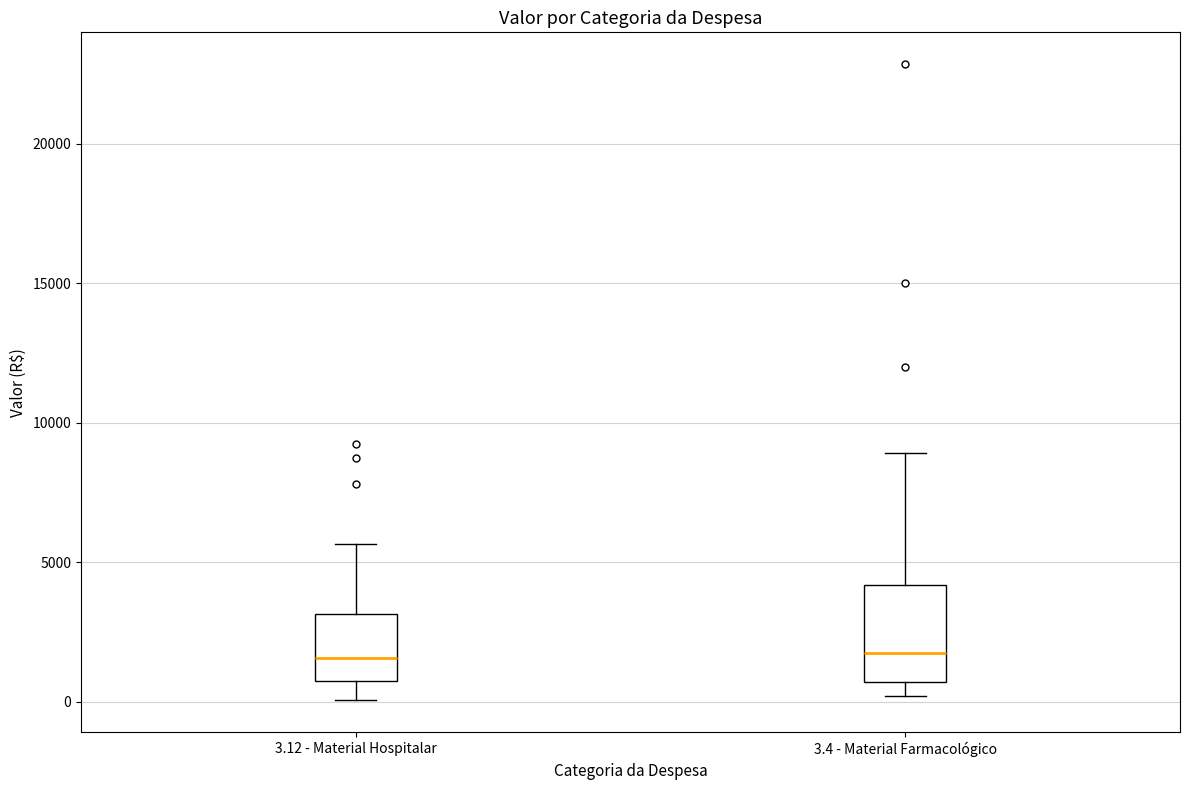

Which box is the tallest, from its lower edge to its upper edge?

3.4 - Material Farmacológico